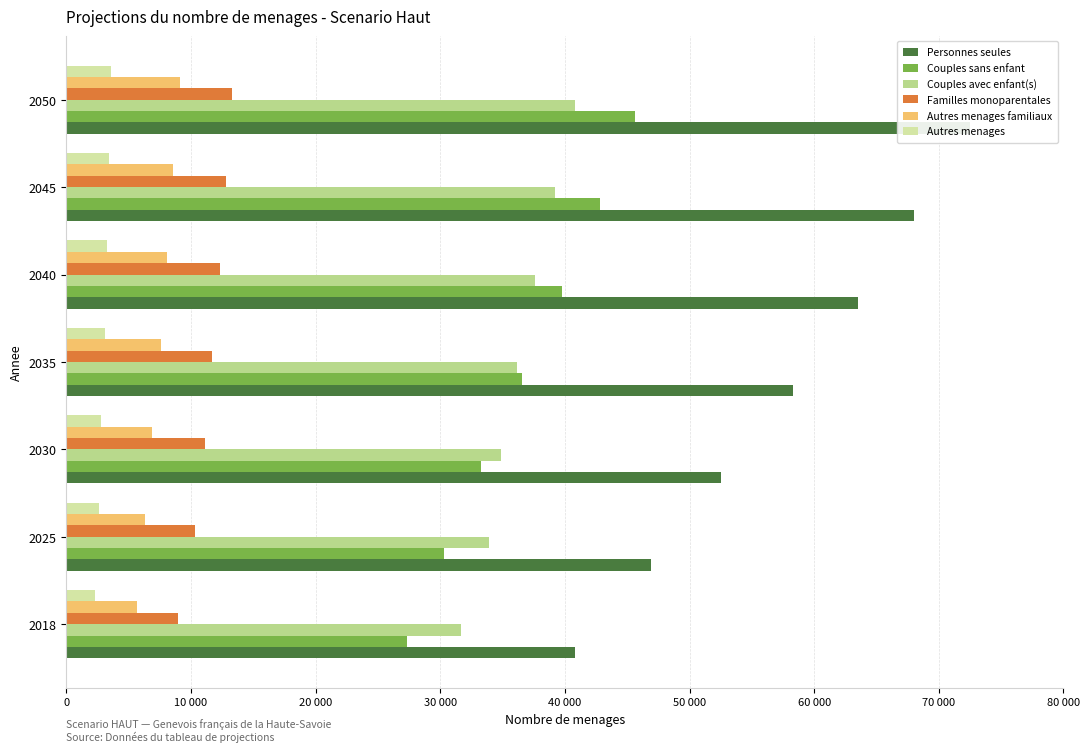

Which series changed the most between 2035 and 2050?

Personnes seules